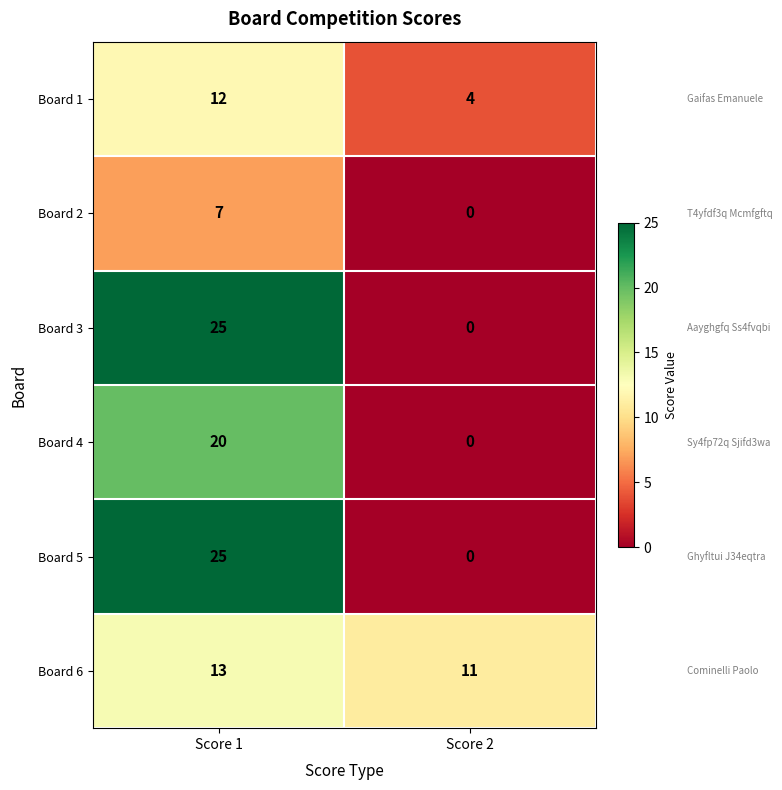

What is the total value across all series at Score 1?

102